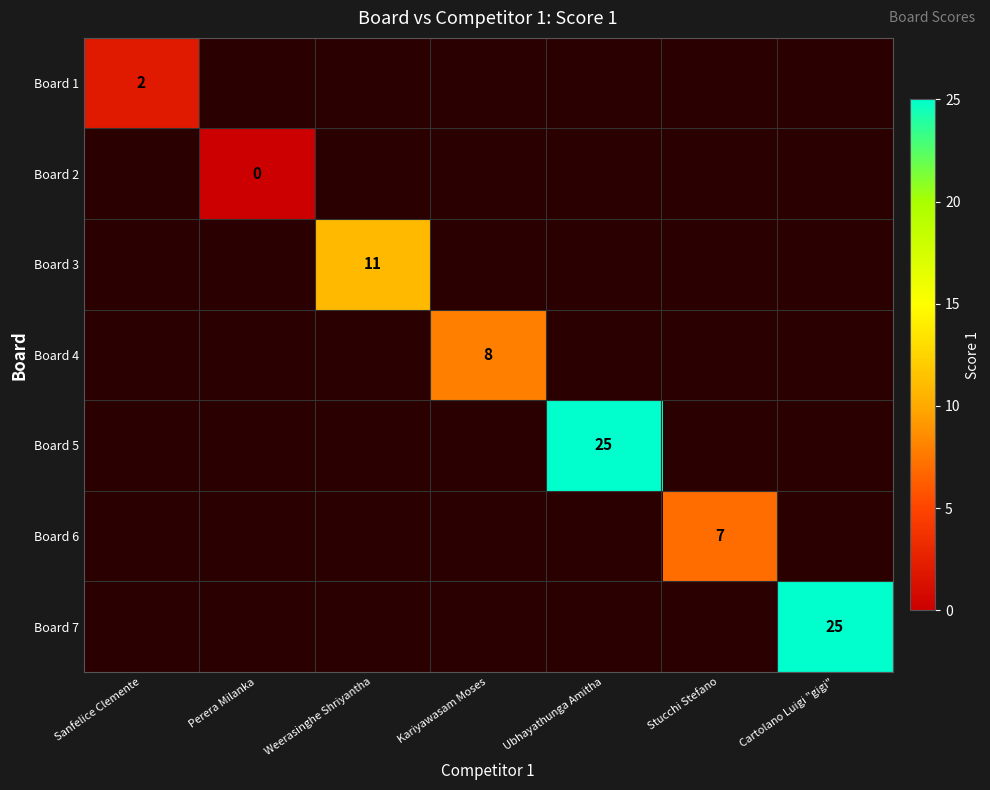

The value of Board 7 at Cartolano Luigi "gigi" is 25. True or false?

True